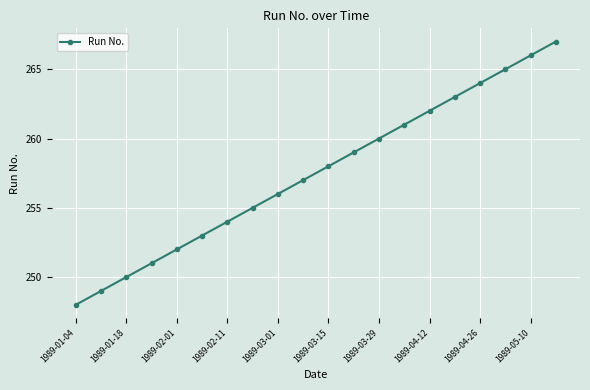

What is the value of the 5th point from the left?

252